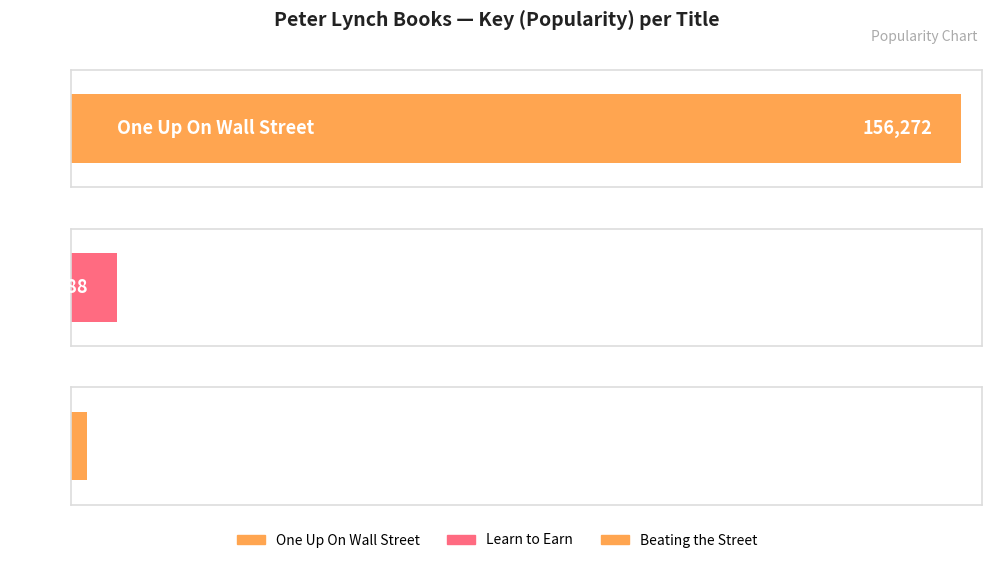

The chart shows a value of 7988 at Learn to Earn. True or false?

True